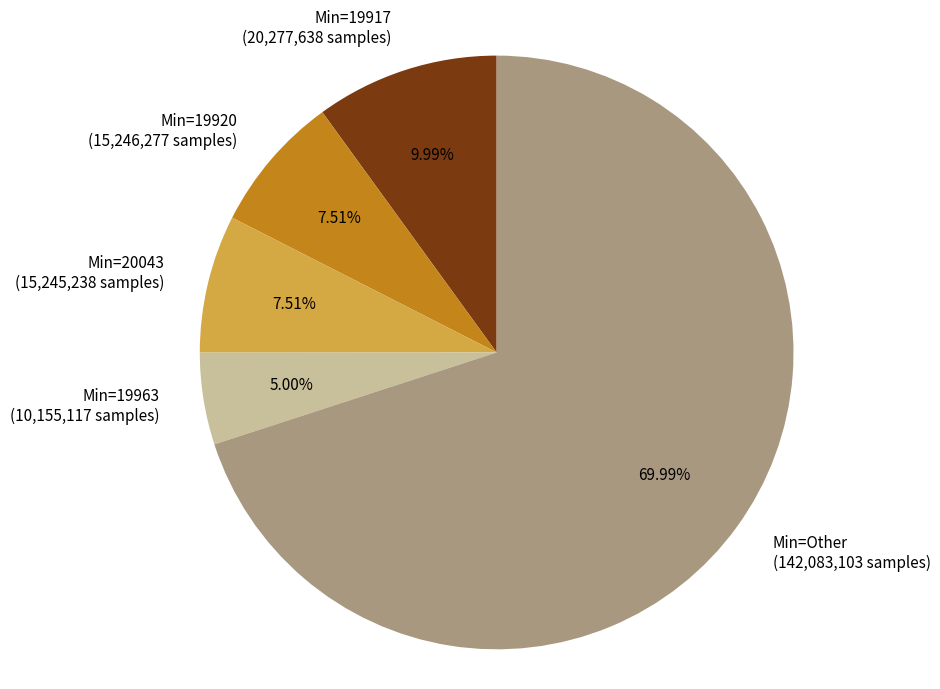

Count the number of slices in the pie.

5